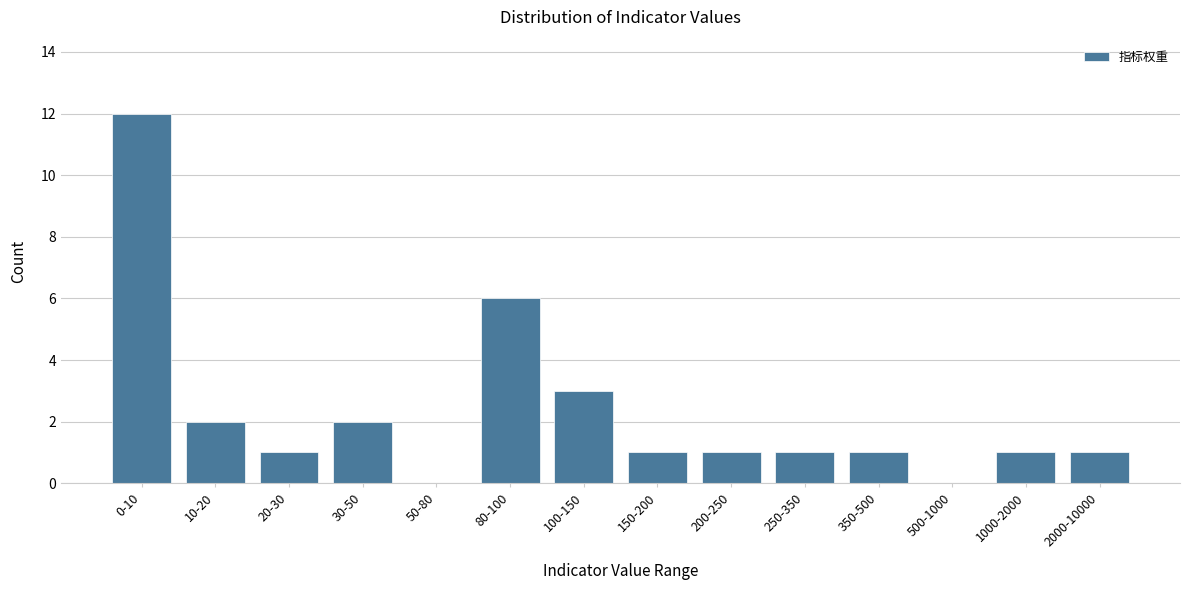

Reading left to right, what are all the values shown in this chart?

0-10=12	10-20=2	20-30=1	30-50=2	50-80=0	80-100=6	100-150=3	150-200=1	200-250=1	250-350=1	350-500=1	500-1000=0	1000-2000=1	2000-10000=1